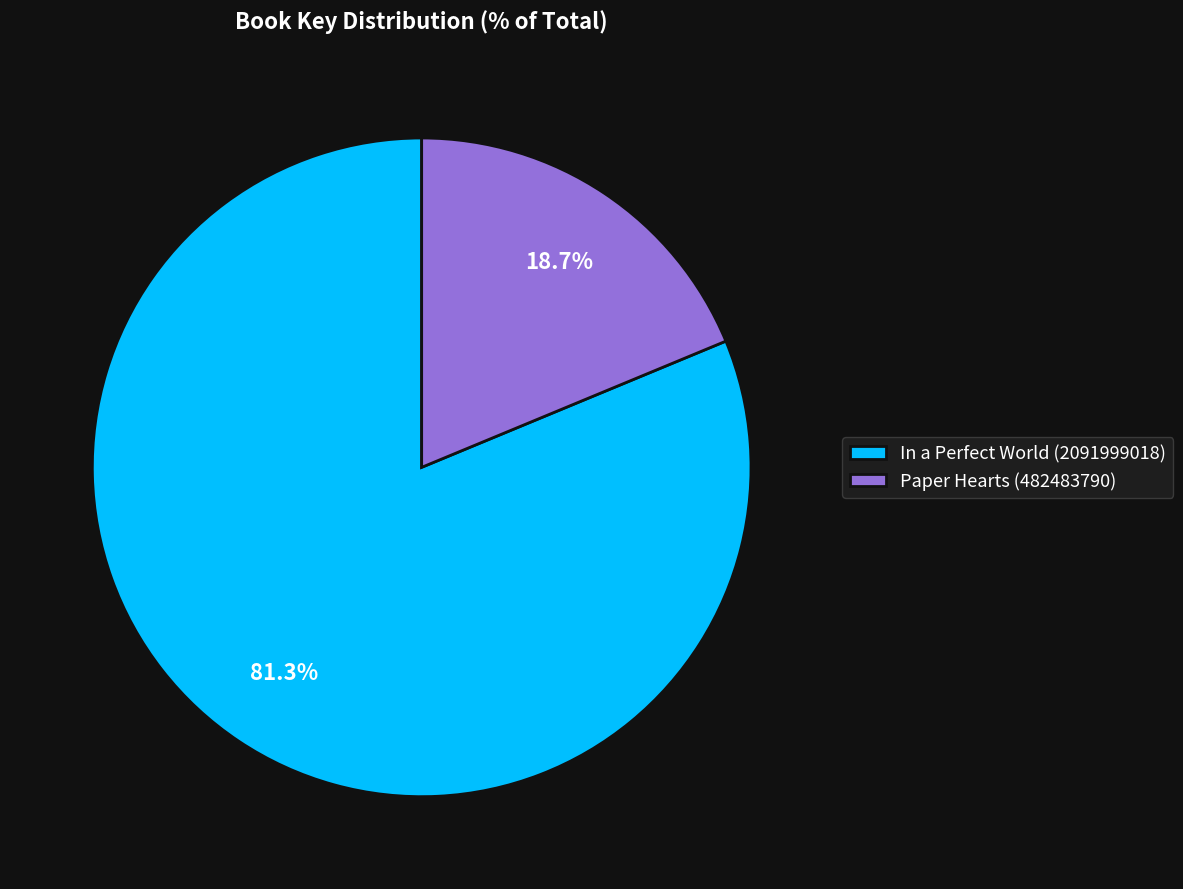

Does any single category account for the majority?

Yes